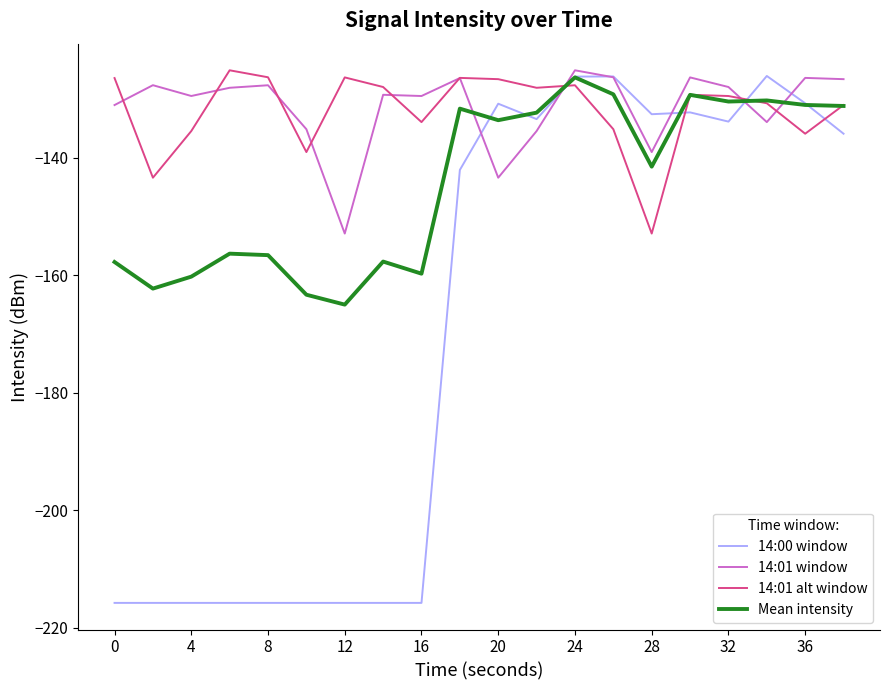

Which series has the largest range (max minus min)?

14:00 window